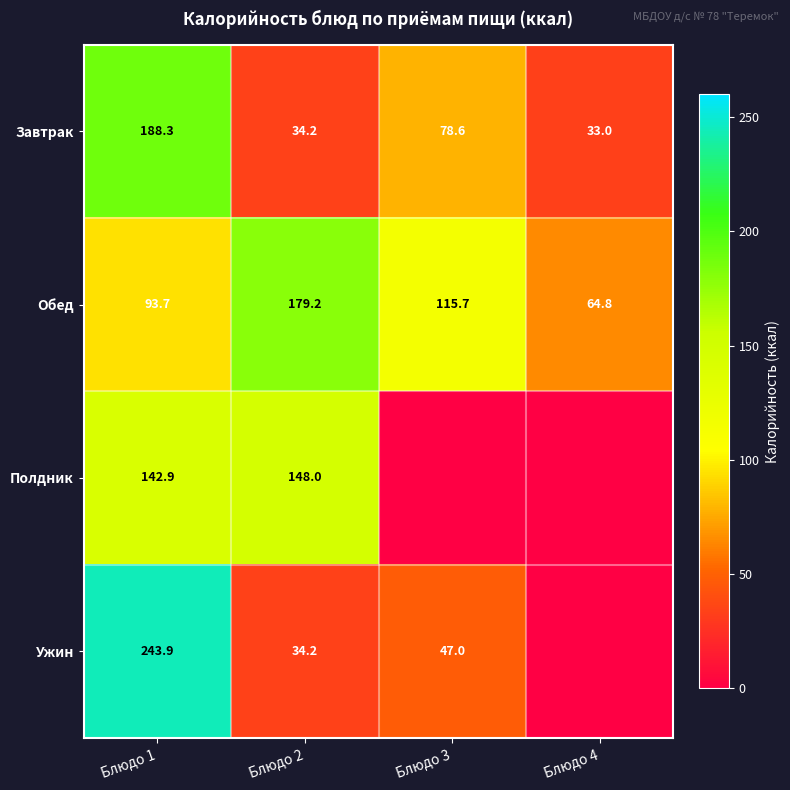

At how many categories does at least one series exceed 214?

1